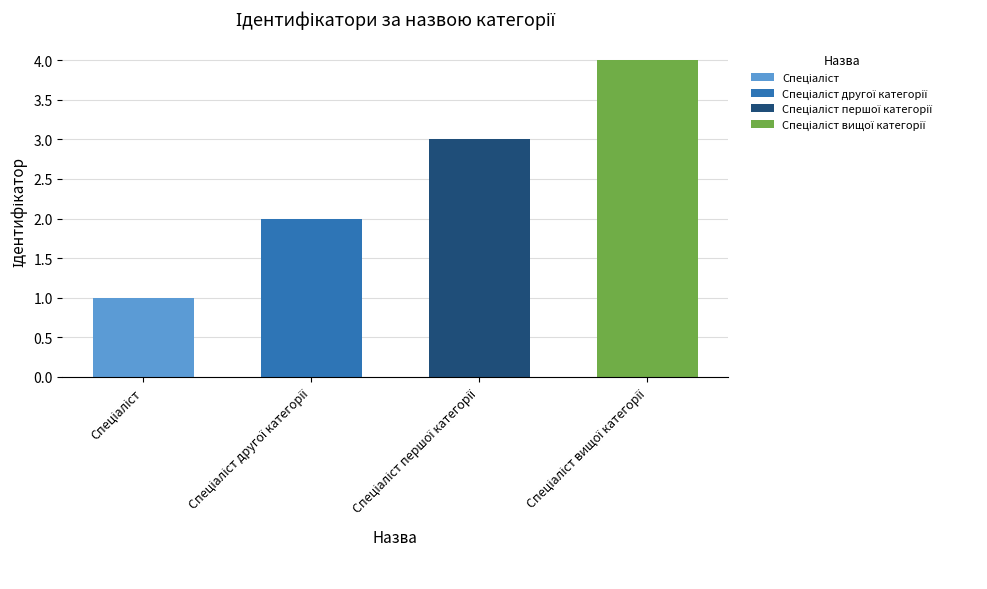

What is the ratio of the value at Спеціаліст вищої категорії to the value at Спеціаліст другої категорії?

2.0